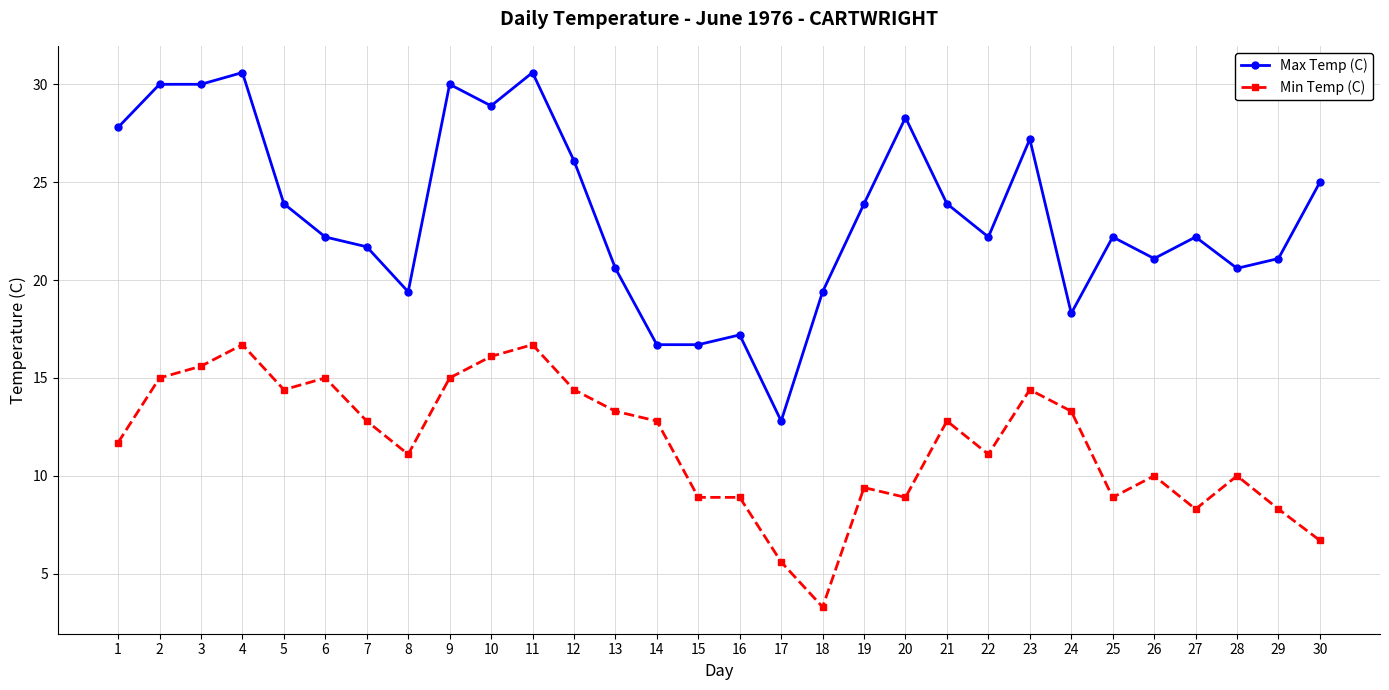

Reading left to right, extract all data points from this chart.

Max Temp (C): 1=27.8	2=30.0	3=30.0	4=30.6	5=23.9	6=22.2	7=21.7	8=19.4	9=30.0	10=28.9	11=30.6	12=26.1	13=20.6	14=16.7	15=16.7	16=17.2	17=12.8	18=19.4	19=23.9	20=28.3	21=23.9	22=22.2	23=27.2	24=18.3	25=22.2	26=21.1	27=22.2	28=20.6	29=21.1	30=25.0
Min Temp (C): 1=11.7	2=15.0	3=15.6	4=16.7	5=14.4	6=15.0	7=12.8	8=11.1	9=15.0	10=16.1	11=16.7	12=14.4	13=13.3	14=12.8	15=8.9	16=8.9	17=5.6	18=3.3	19=9.4	20=8.9	21=12.8	22=11.1	23=14.4	24=13.3	25=8.9	26=10.0	27=8.3	28=10.0	29=8.3	30=6.7